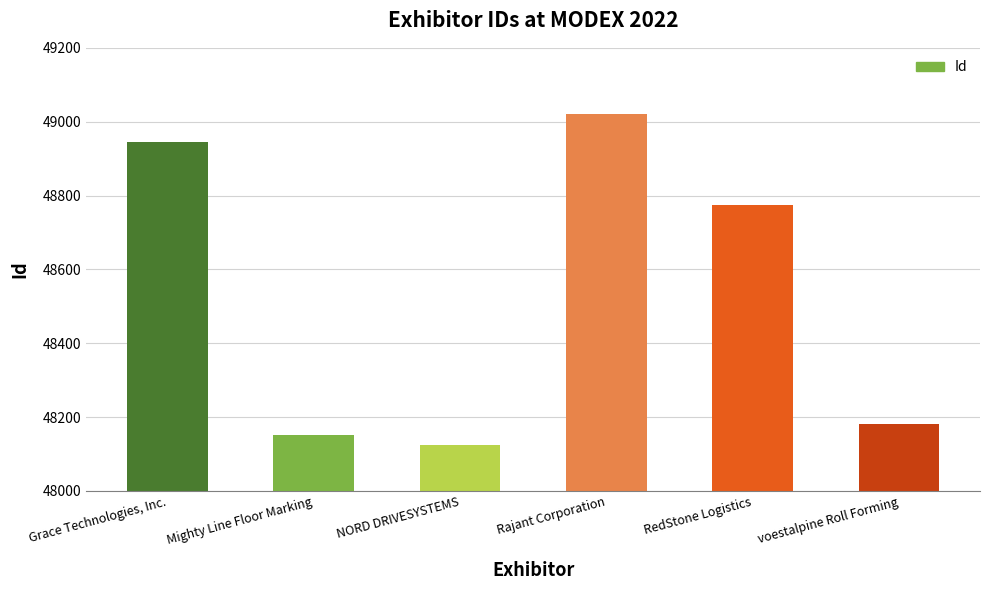

What is the difference between the values at Rajant Corporation and voestalpine Roll Forming?

841